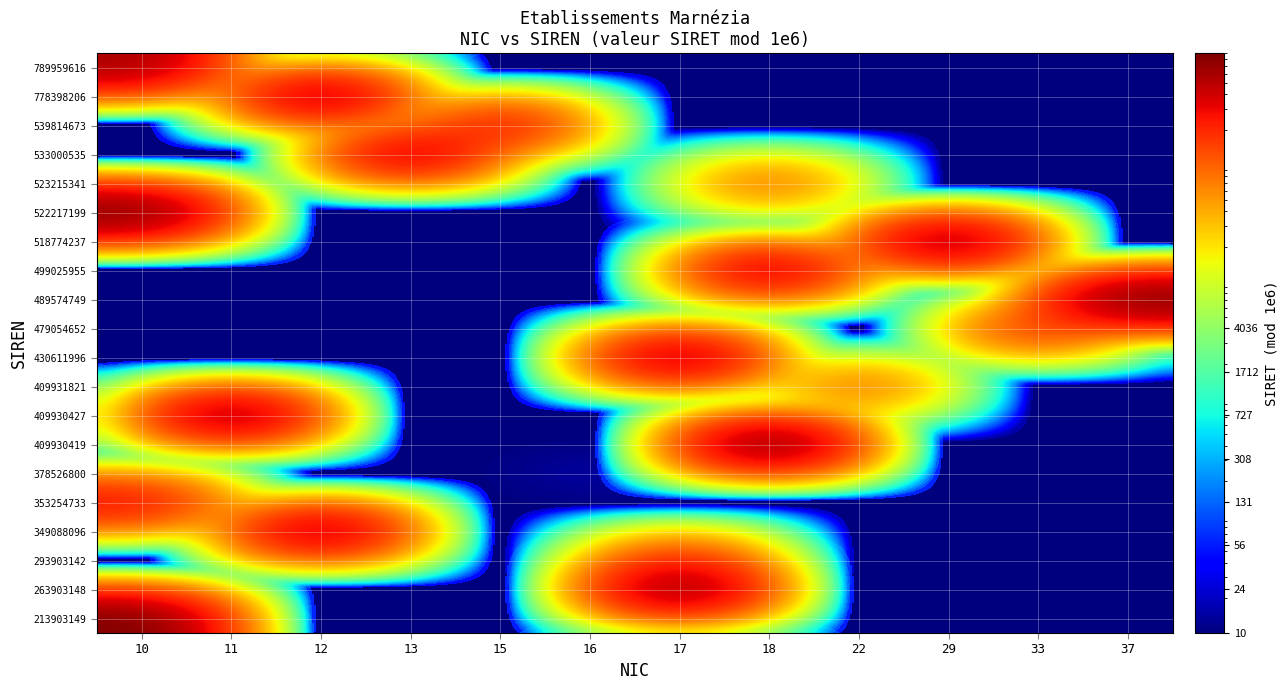

Count the number of categories in the chart.

12